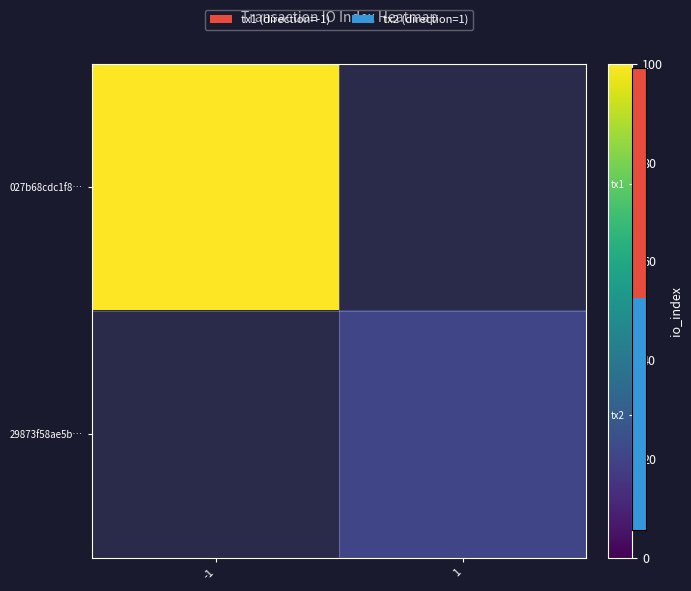

List the series in order of their peak value, highest first.

027b68cdc1f8…, 29873f58ae5b…